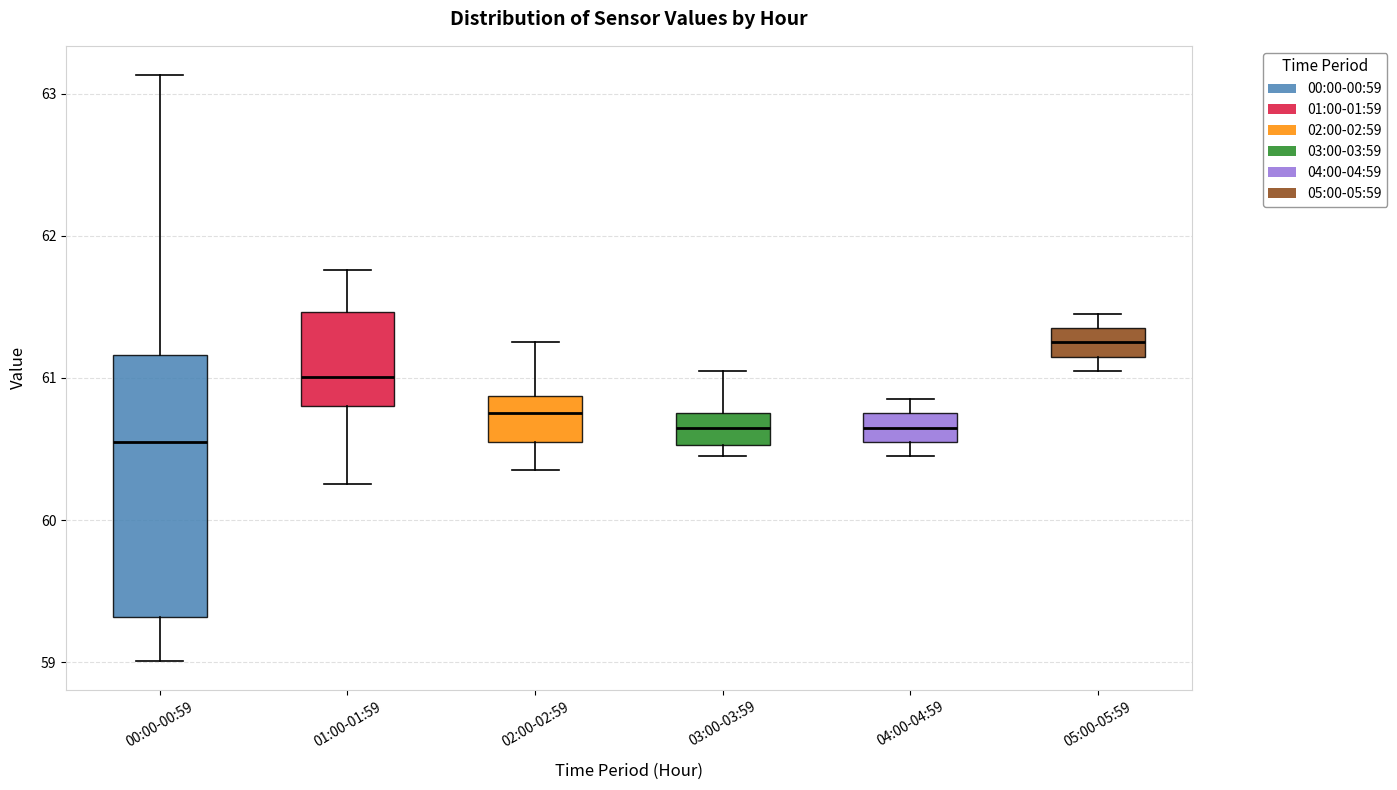

Comparing the boxes themselves (not the whiskers), which one is the tallest?

00:00-00:59